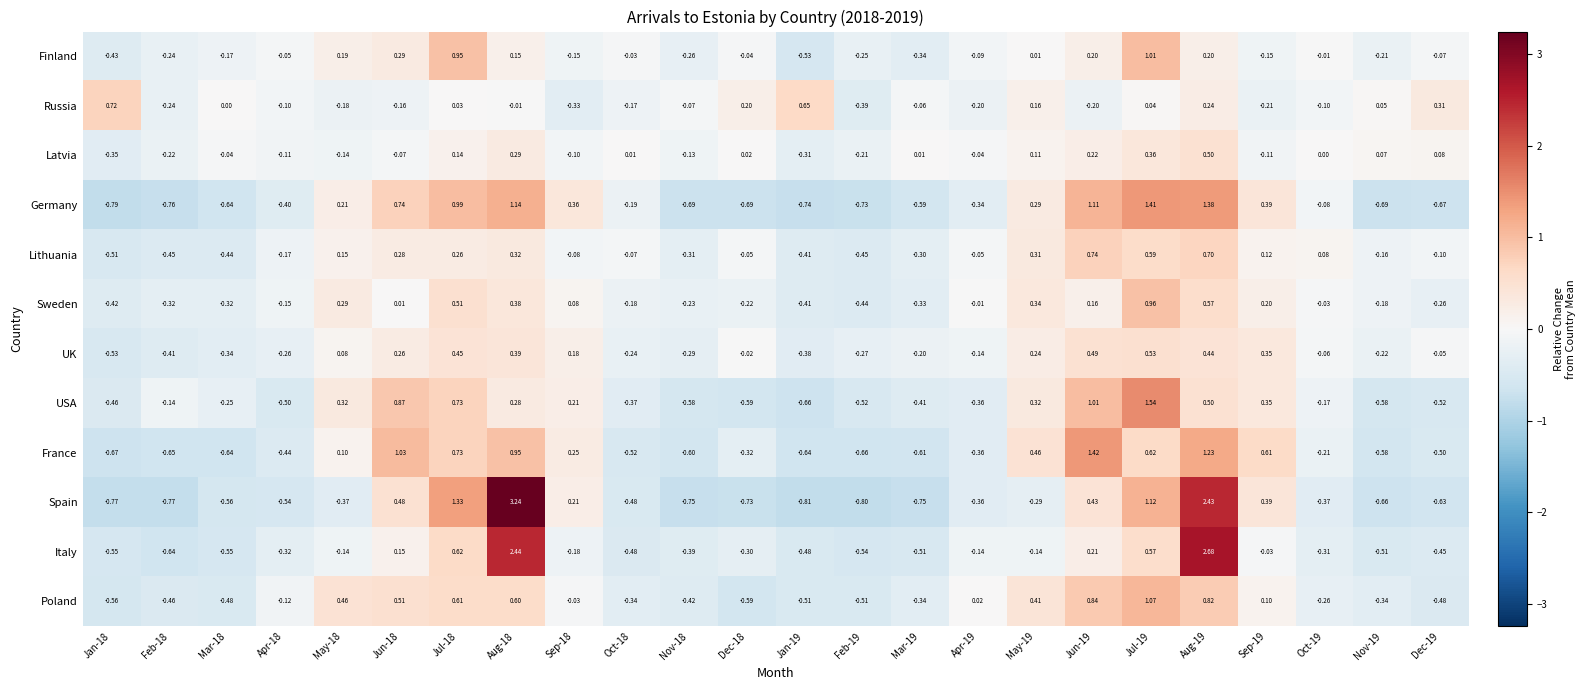

Between Jun-18 and Jun-19, which series saw the biggest shift?

Lithuania